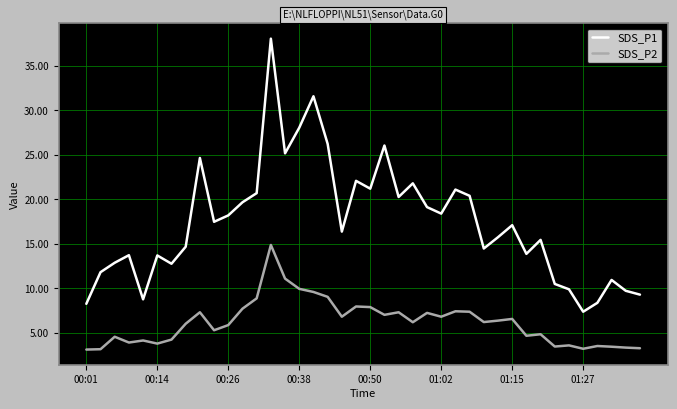

List the series in order of their peak value, highest first.

SDS_P1, SDS_P2